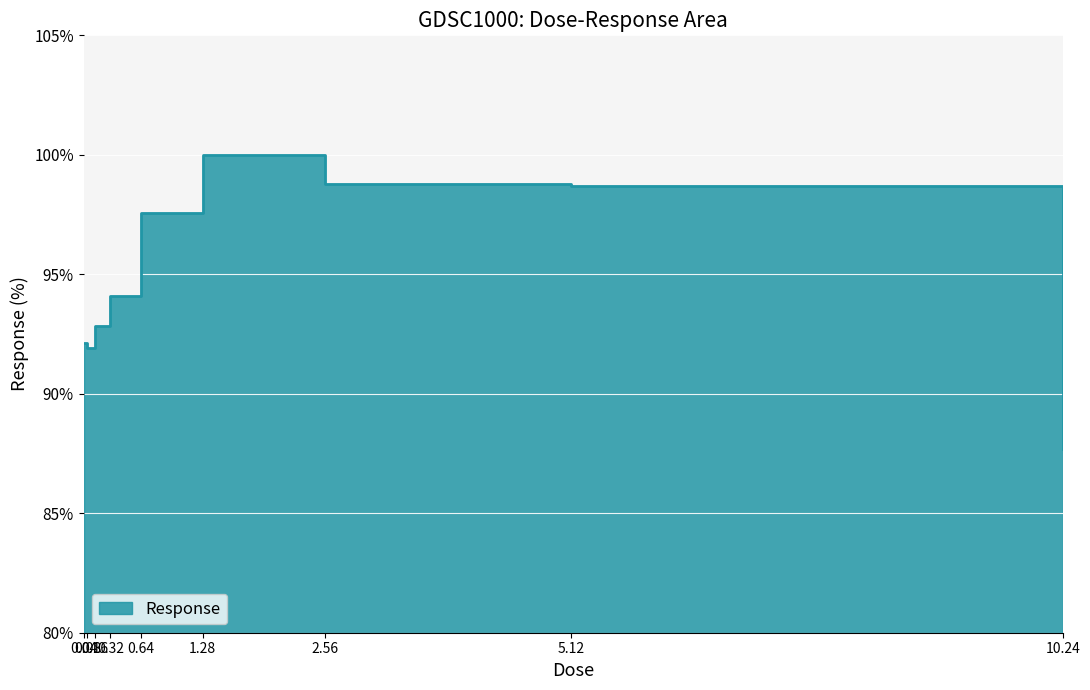

Which label corresponds to the smallest value in the chart?

10.24